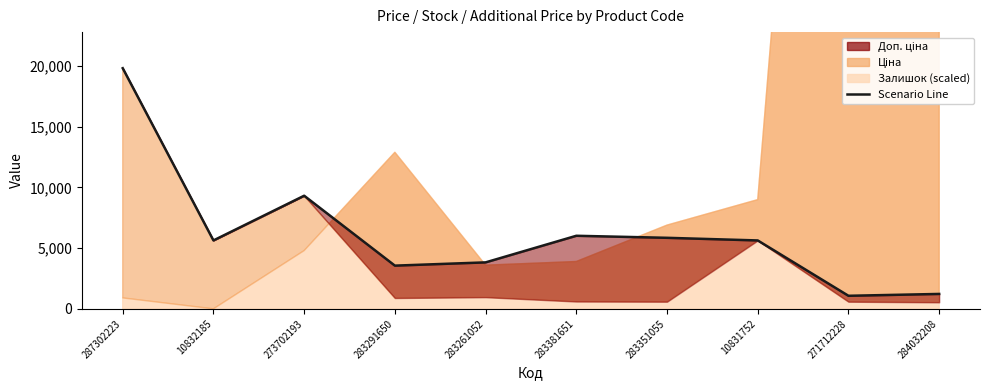

What is the smallest value displayed?

1074.5